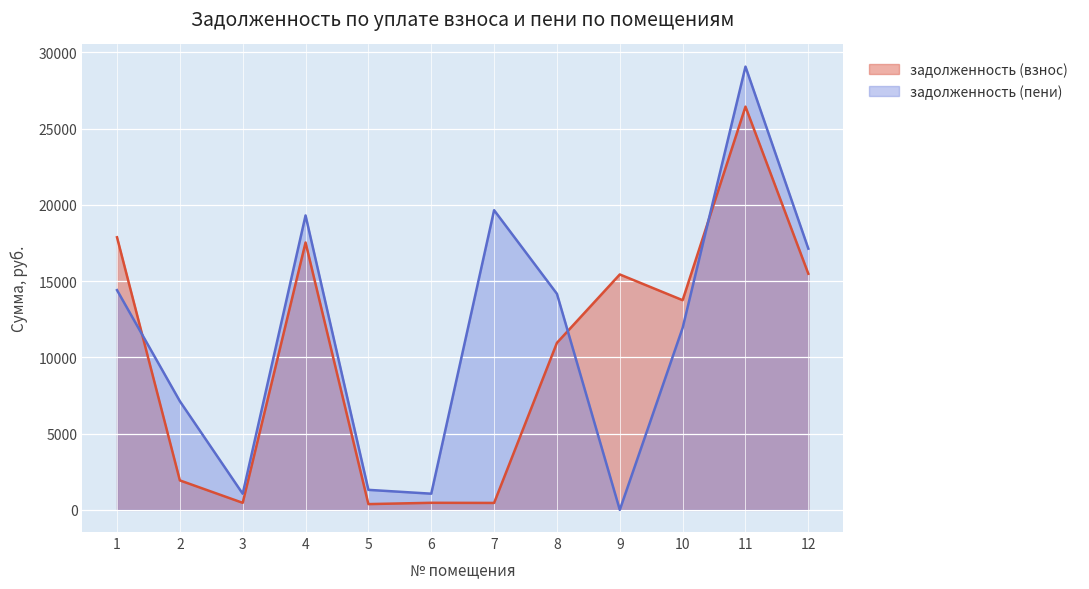

What is the spread (max minus min) of values at 10?

1815.8